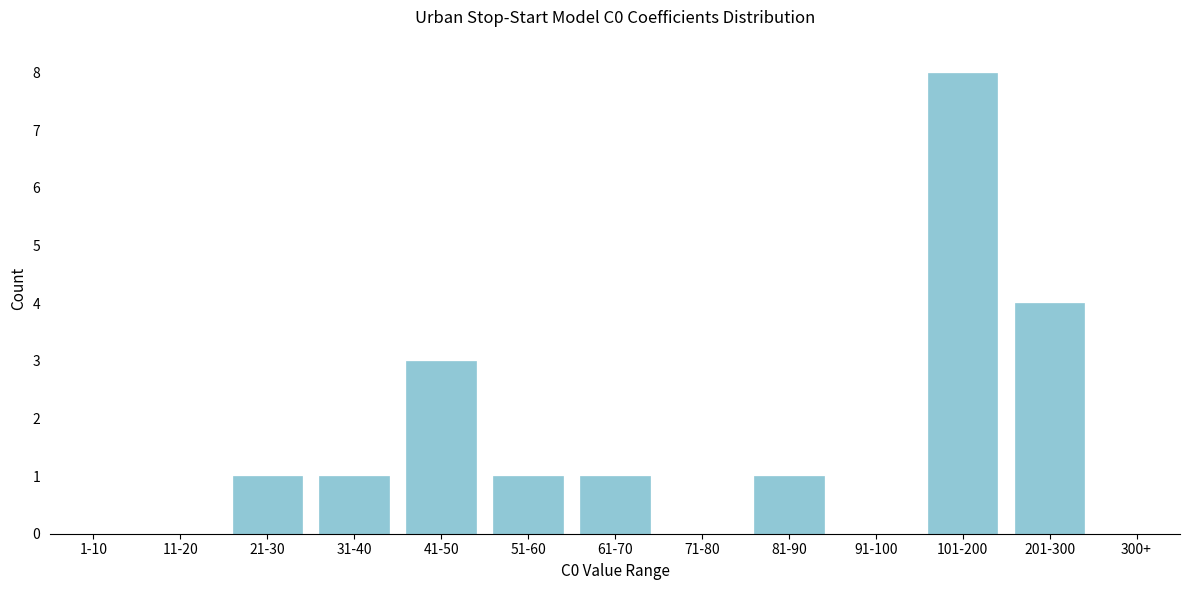

Reading left to right, what are all the values shown in this chart?

1-10=0	11-20=0	21-30=1	31-40=1	41-50=3	51-60=1	61-70=1	71-80=0	81-90=1	91-100=0	101-200=8	201-300=4	300+=0